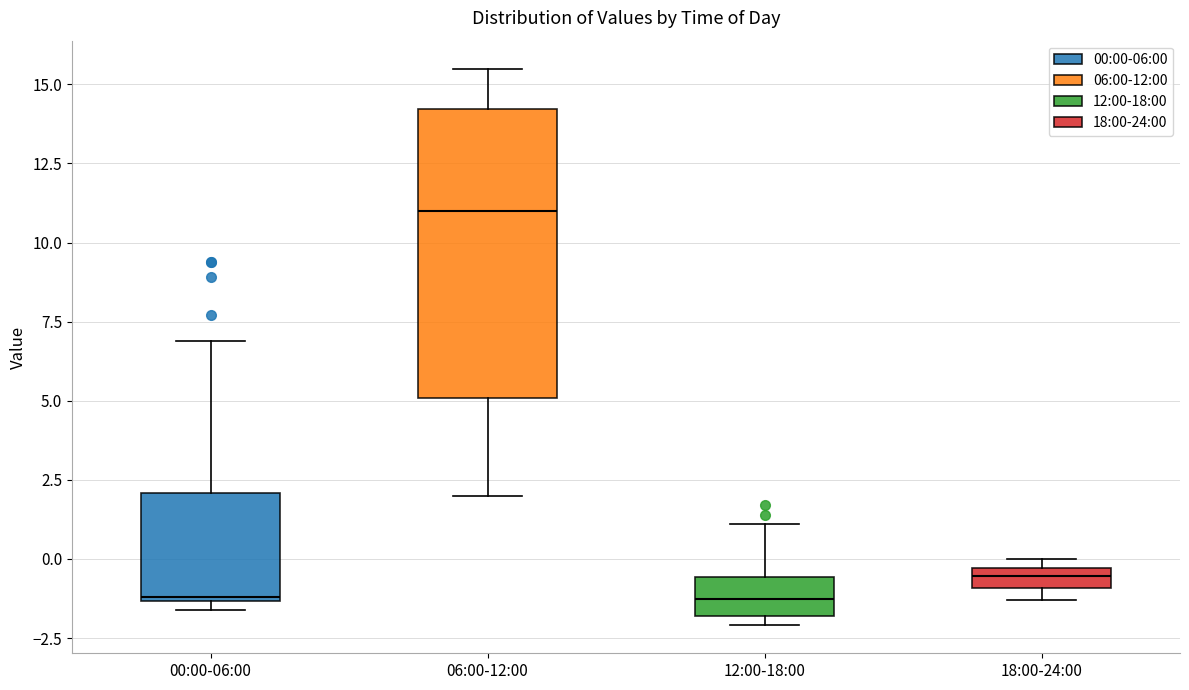

Which box has the highest median line?

06:00-12:00